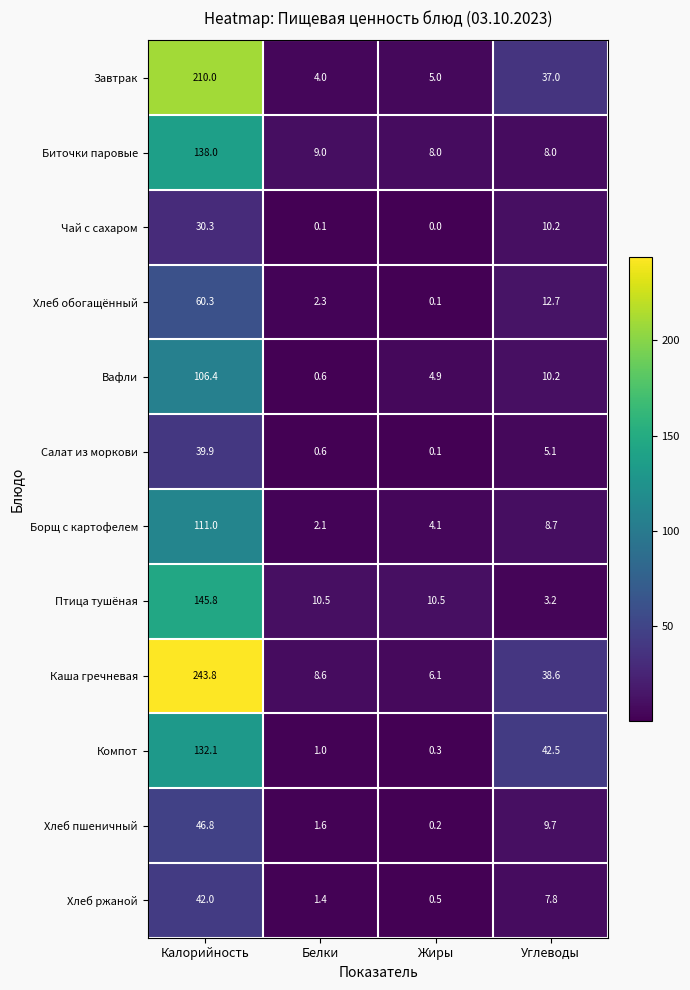

What is the difference between the Вафли values at Жиры and Белки?

4.3